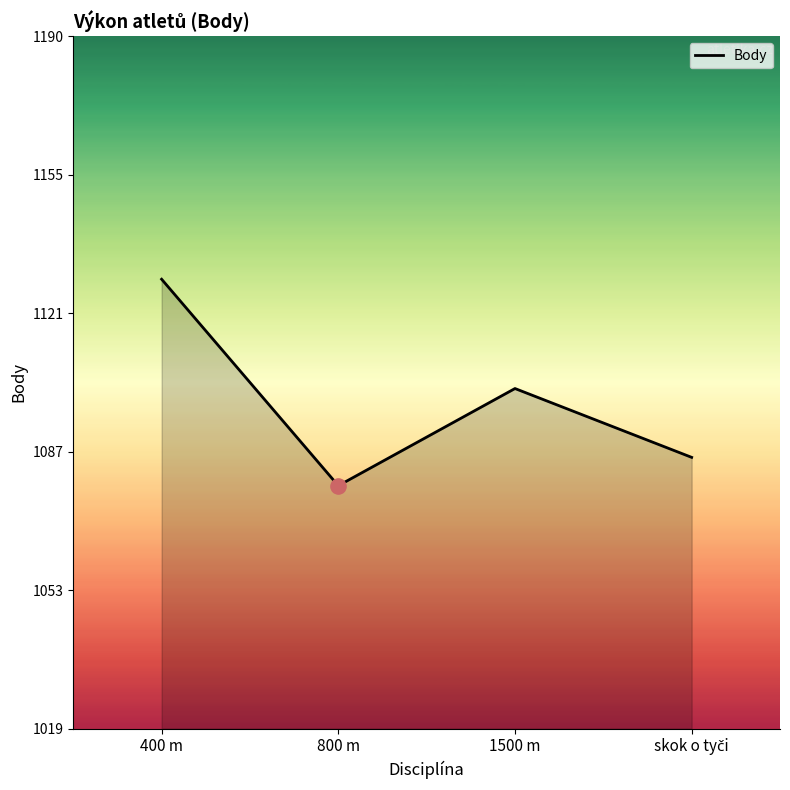

Between 400 m and 800 m, which is larger?

400 m